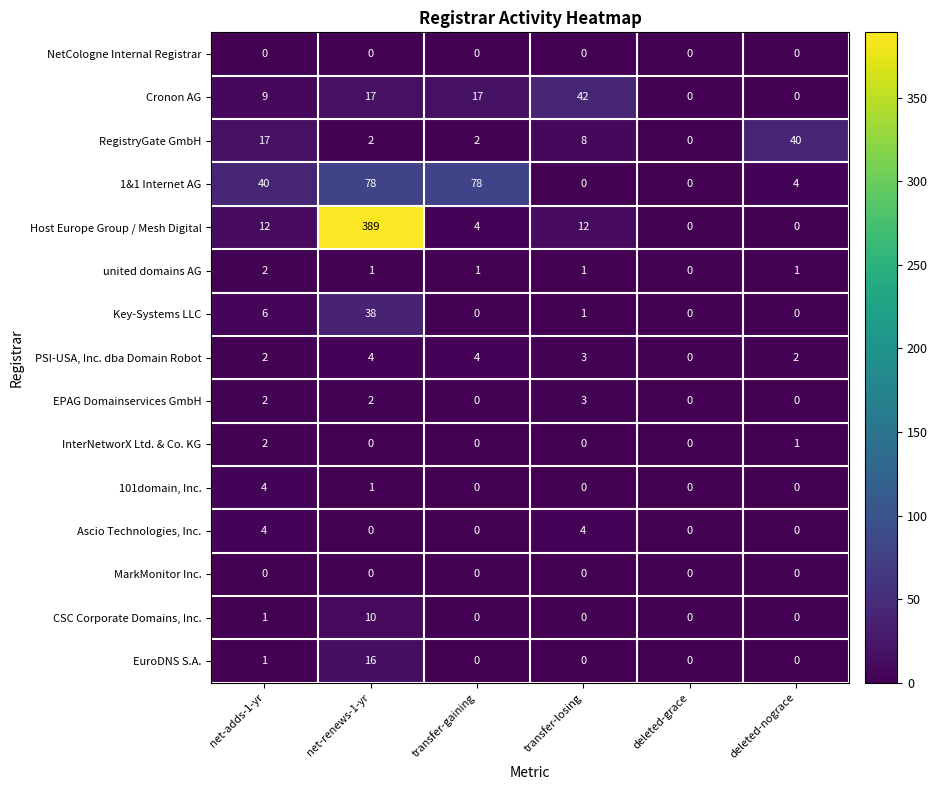

Which series has the widest spread of values?

Host Europe Group / Mesh Digital